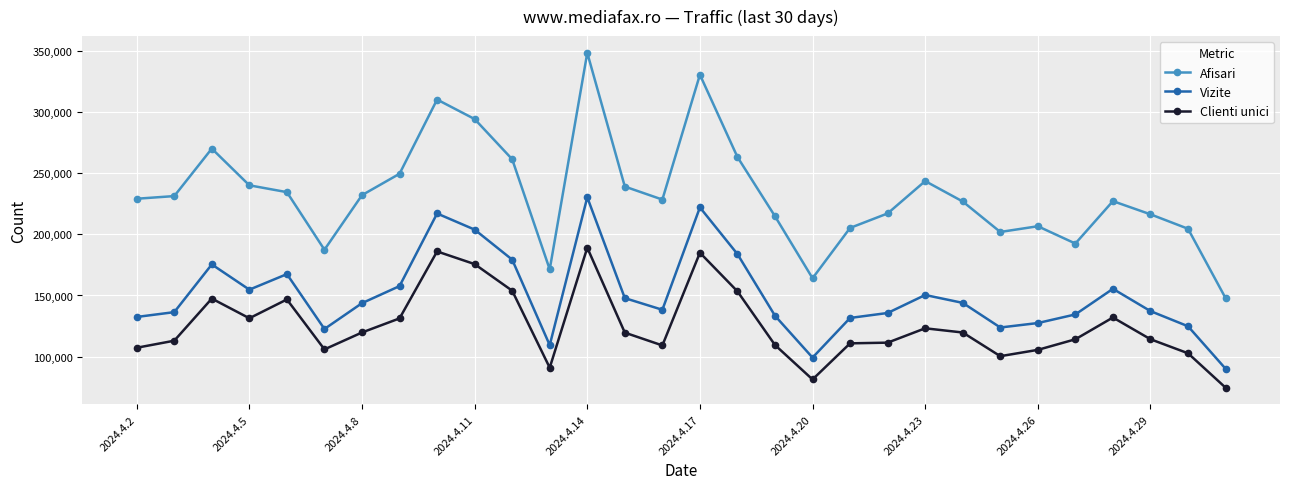

What is the maximum value shown in the chart?

348569